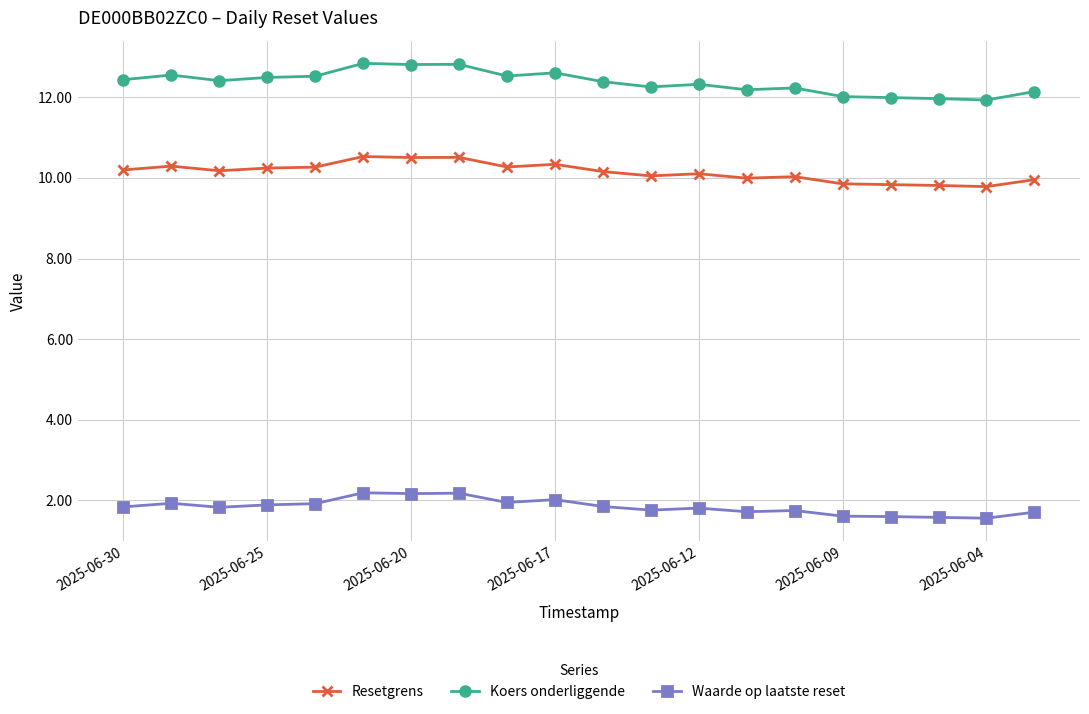

In Koers onderliggende, how many points are higher than both neighbors (excluding endpoints)?

6